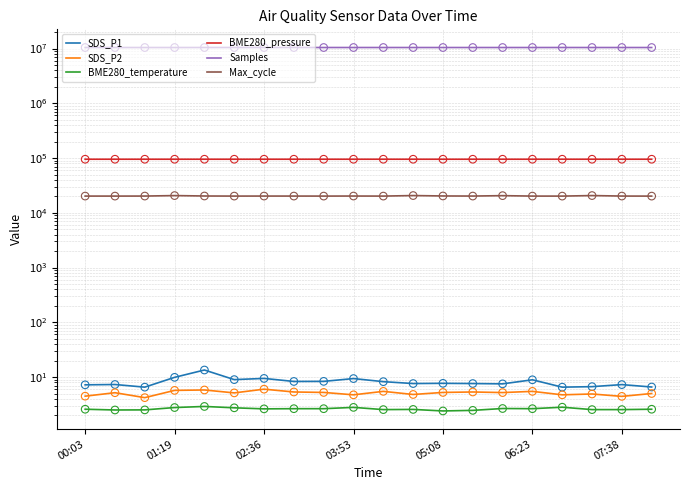

Which series reaches the minimum Y coordinate?

BME280_temperature